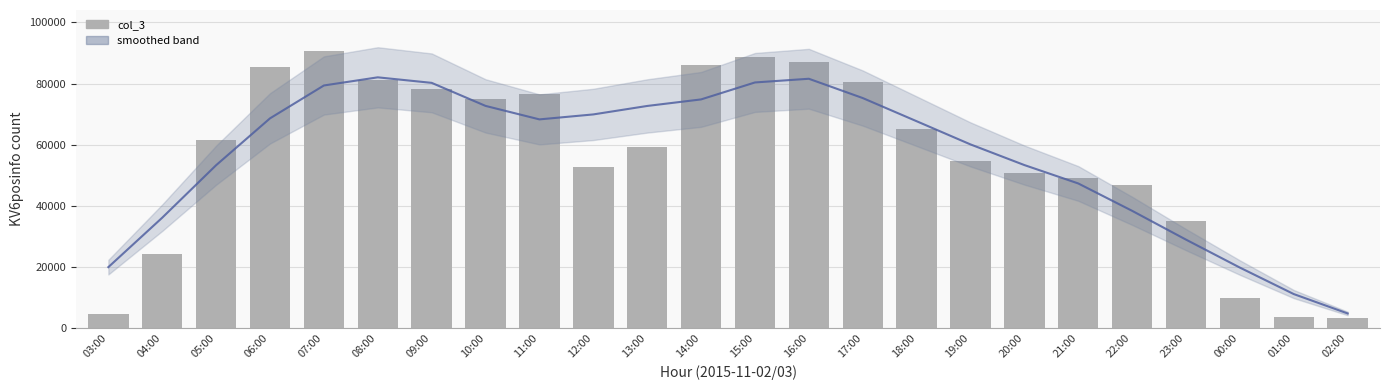

What is the label of the 22nd bar from the right?

05:00